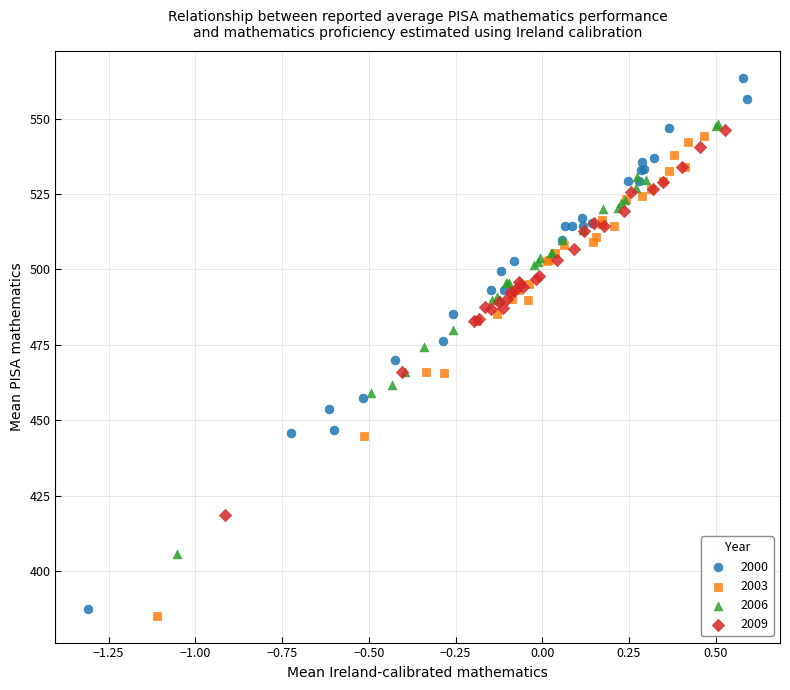

Which series contains the highest Y value?

2000